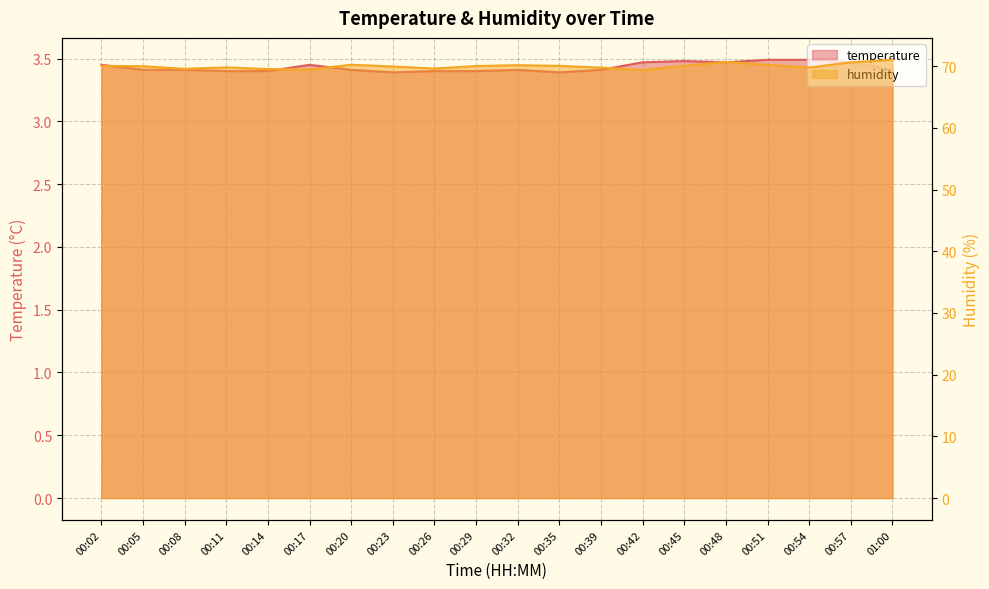

At which category is the sum across all series the highest?

01:00